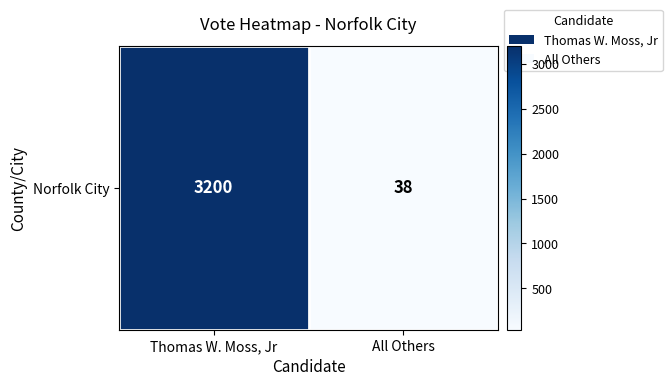

True or false: the data shows 739 at Thomas W. Moss, Jr.

False